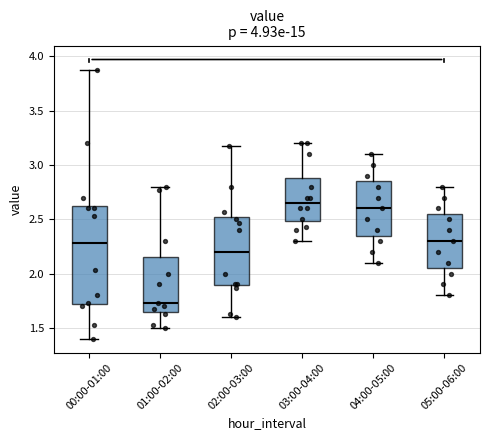

Which box is the tallest, from its lower edge to its upper edge?

00:00-01:00